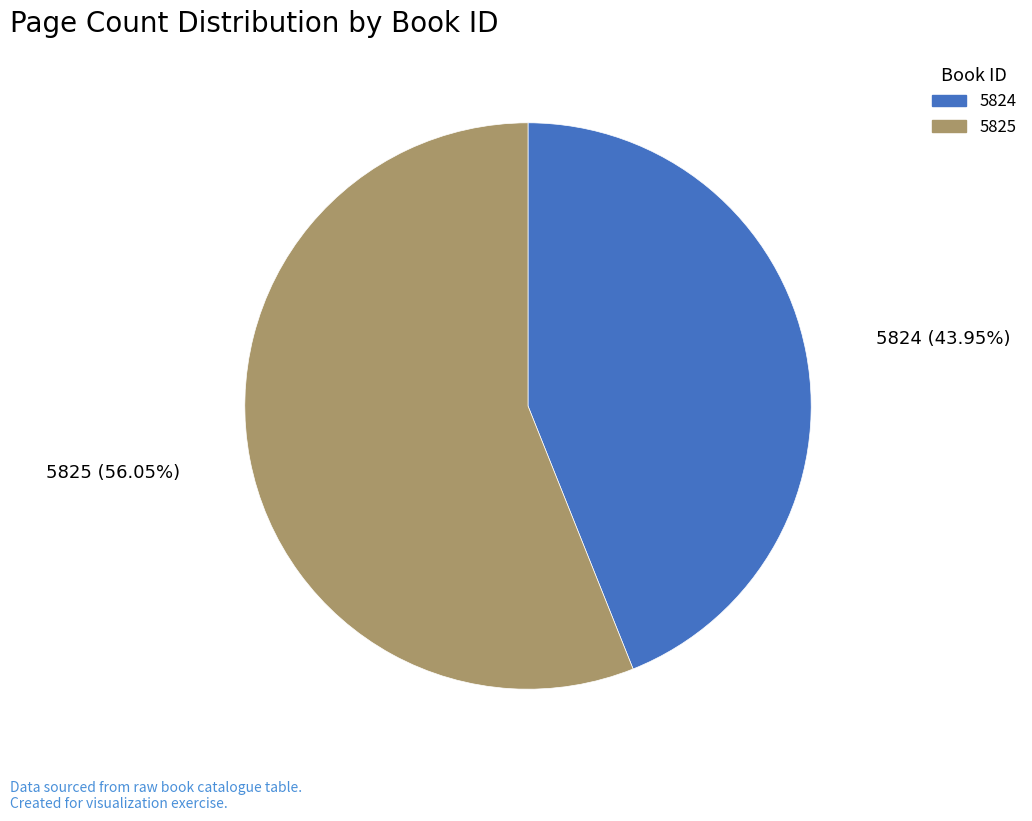

To the nearest percent, what portion does 5825 represent?

56%